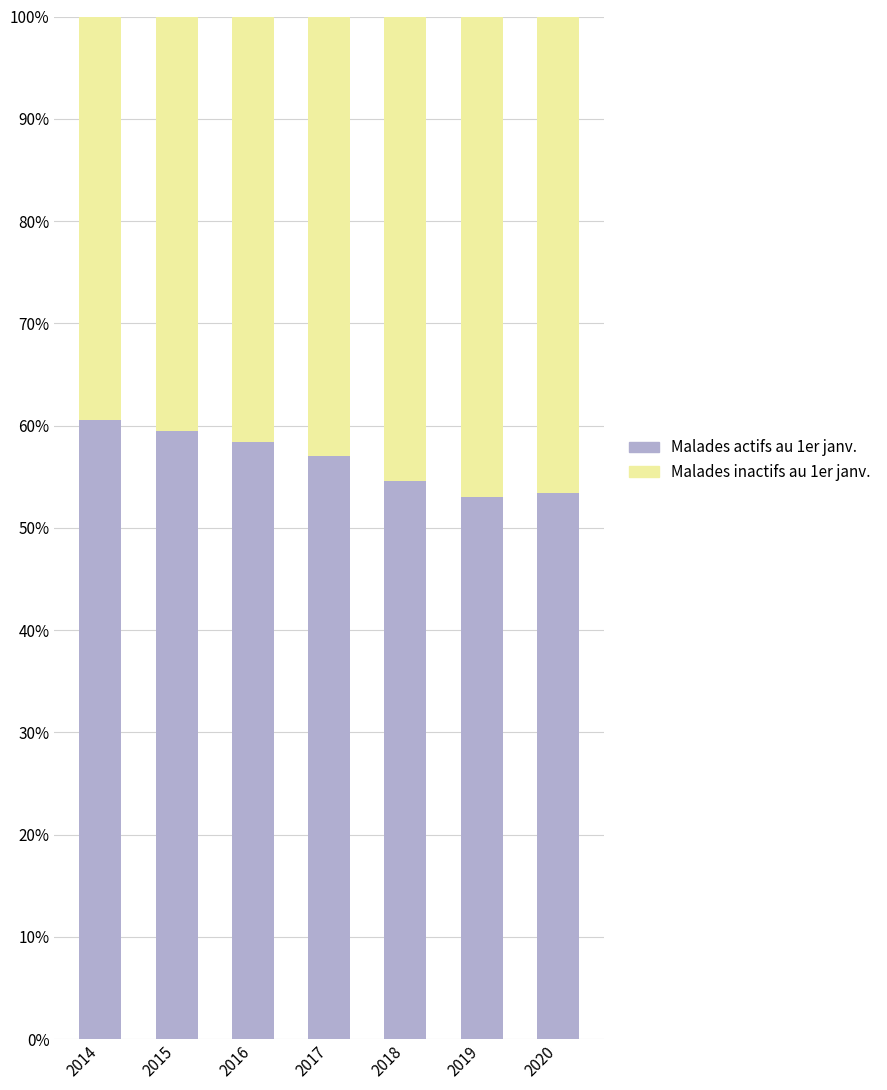

What is the total value across all series at 2018?

100.0